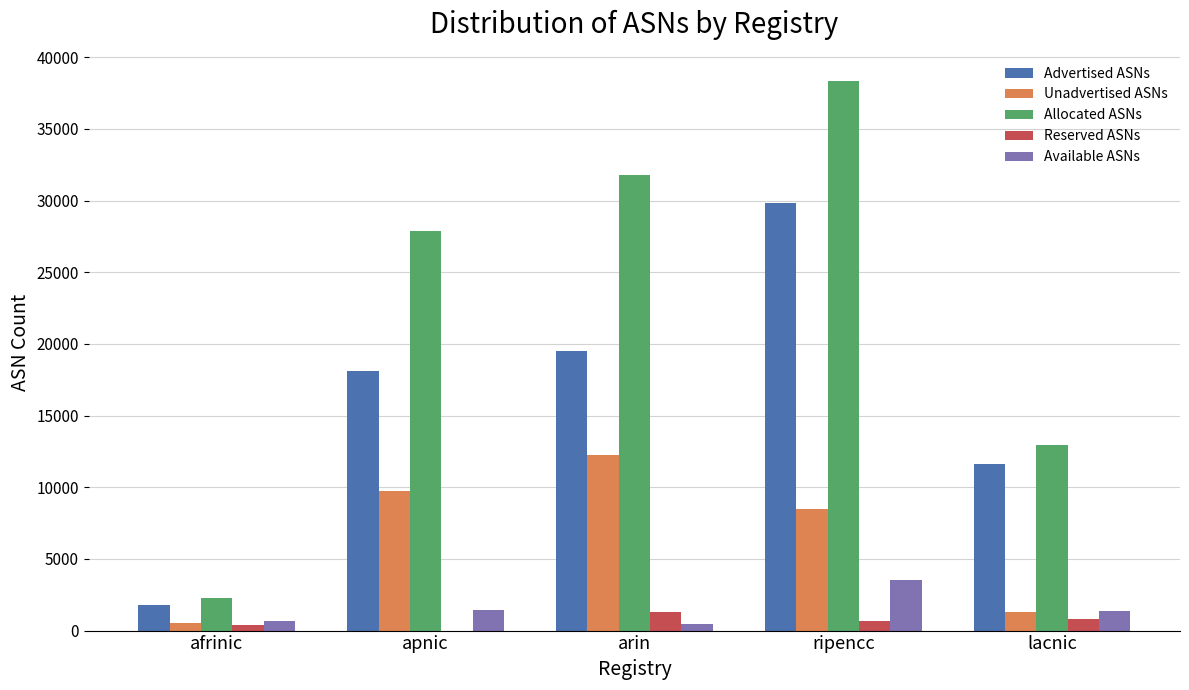

The value of Allocated ASNs at arin is 31803. True or false?

True